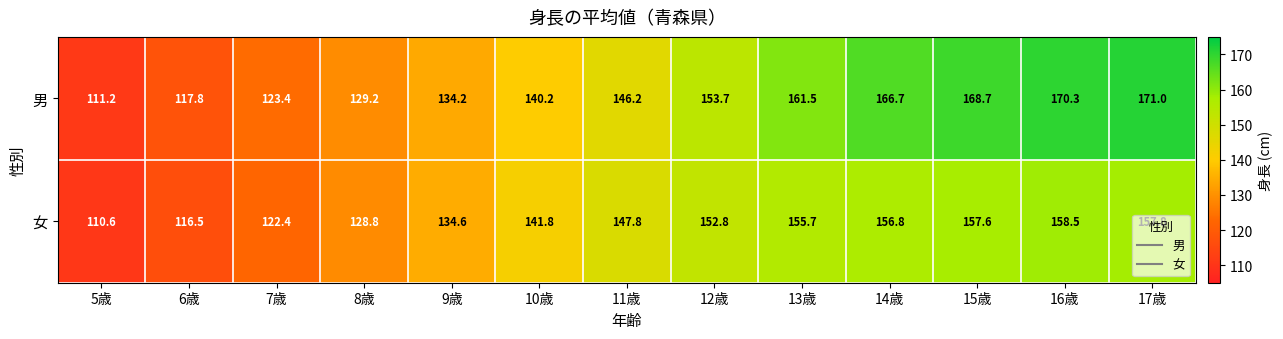

At how many categories does at least one series exceed 115?

12